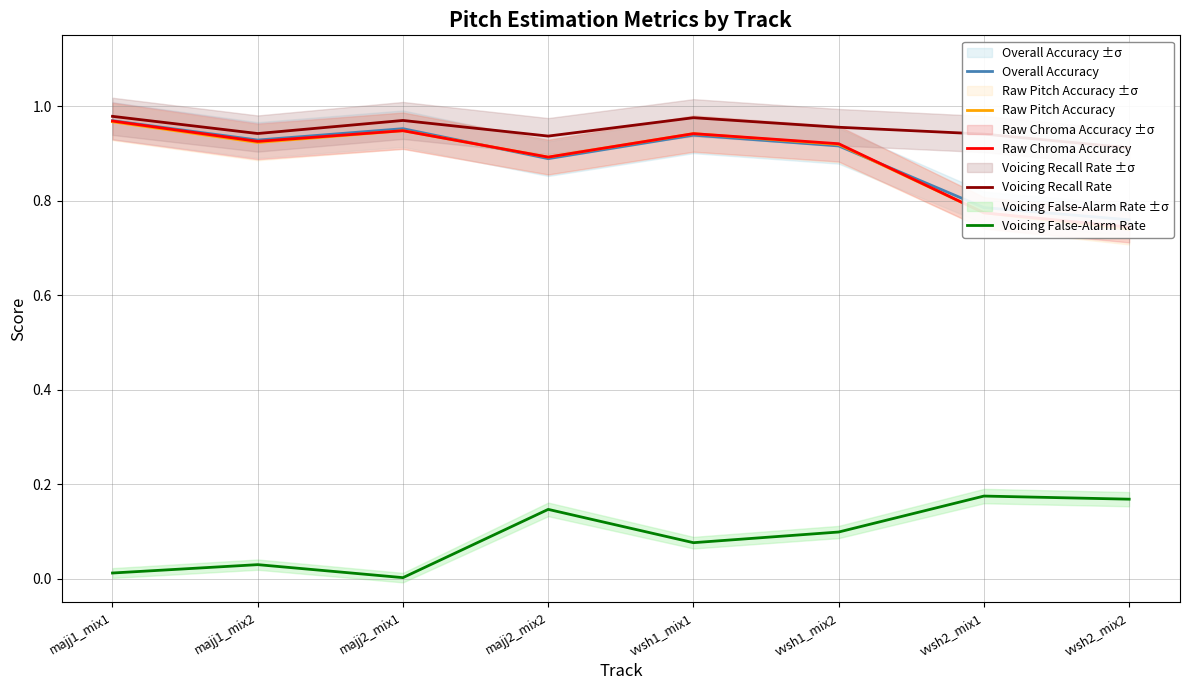

What are all the series names shown in the legend?

Overall Accuracy, Raw Pitch Accuracy, Raw Chroma Accuracy, Voicing Recall Rate, Voicing False-Alarm Rate